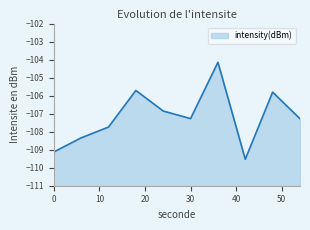

Does the chart display data point markers on the line(s)?

No